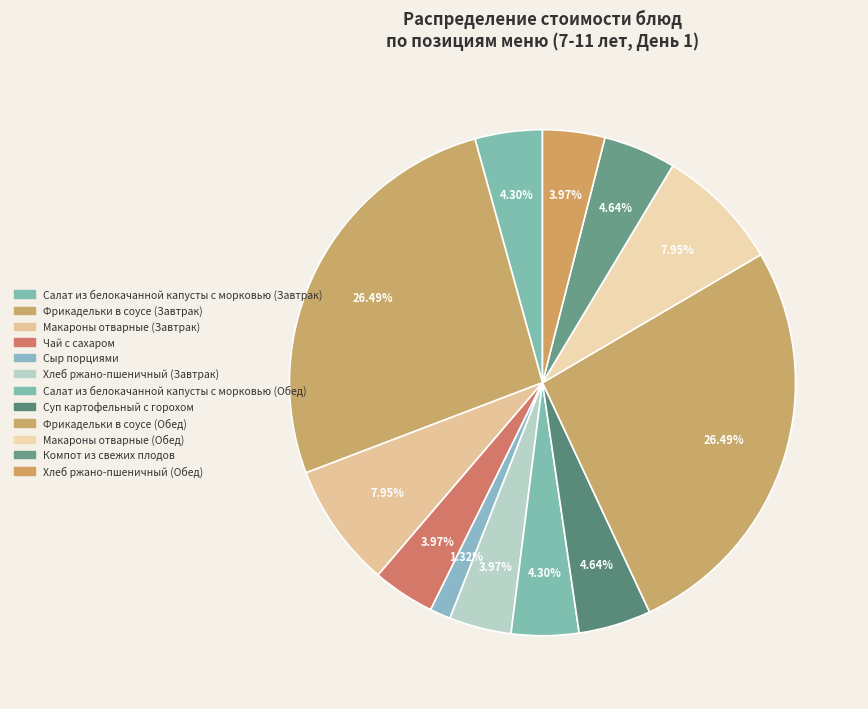

Count the number of slices in the pie.

12